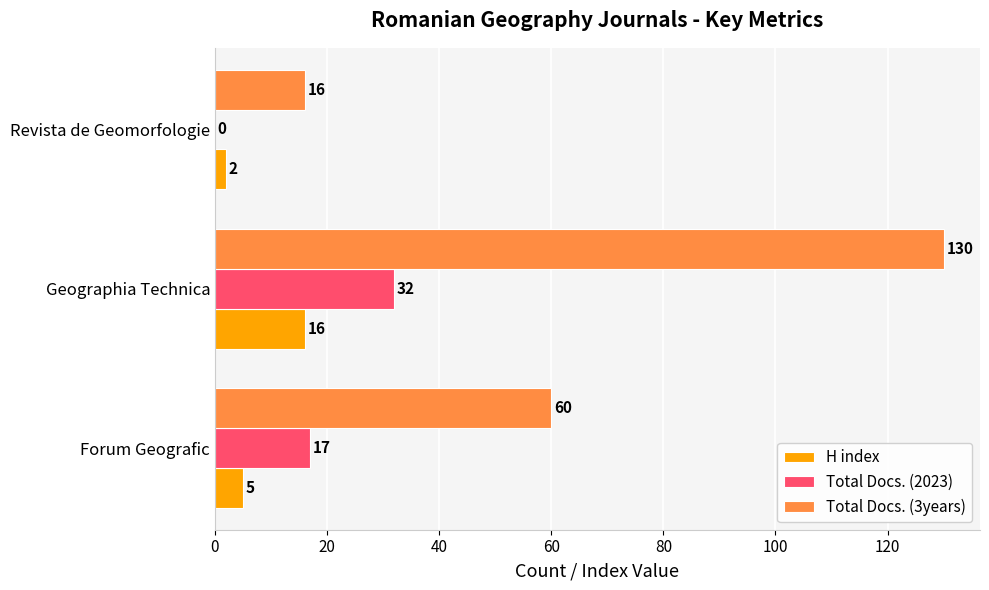

What is the sum of all Total Docs. (2023) values?

49